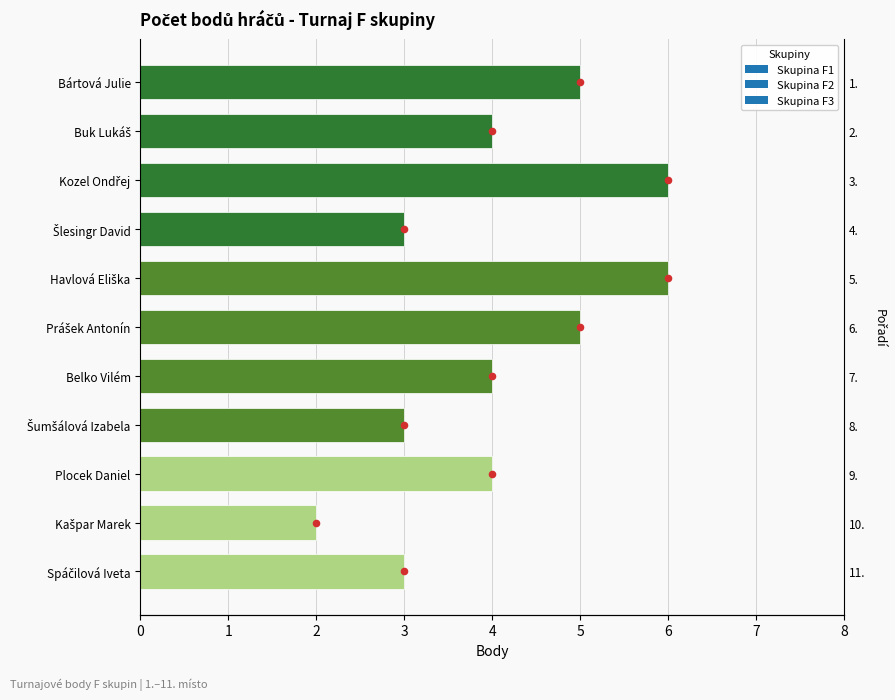

What is the ratio of the value at Bártová Julie to the value at Šlesingr David?

1.7